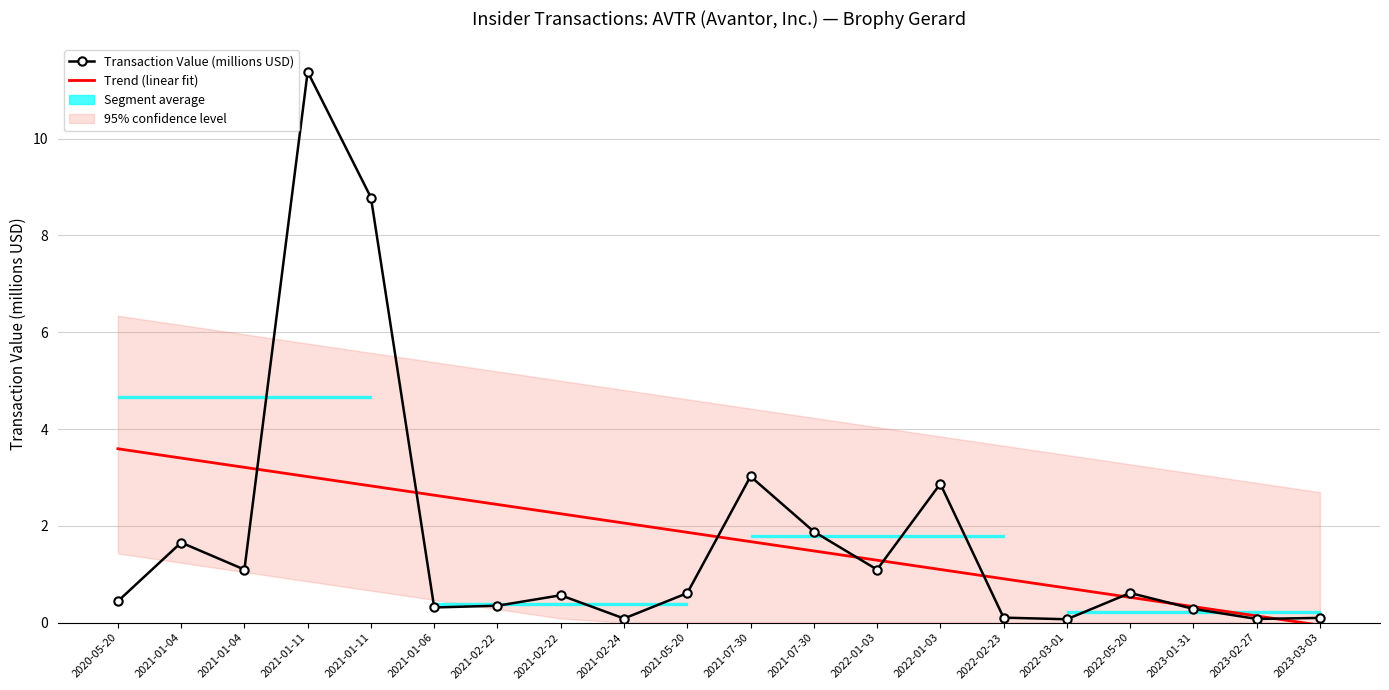

Reading left to right, extract all data points from this chart.

Transaction Value (millions USD): 0.4	1.7	1.1	11.4	8.8	0.3	0.3	0.6	0.1	0.6	3.0	1.9	1.1	2.9	0.1	0.1	0.6	0.3	0.1	0.1
Trend (linear fit): 3.6	3.4	3.2	3.0	2.8	2.6	2.4	2.2	2.1	1.9	1.7	1.5	1.3	1.1	0.9	0.7	0.5	0.3	0.1	-0.1